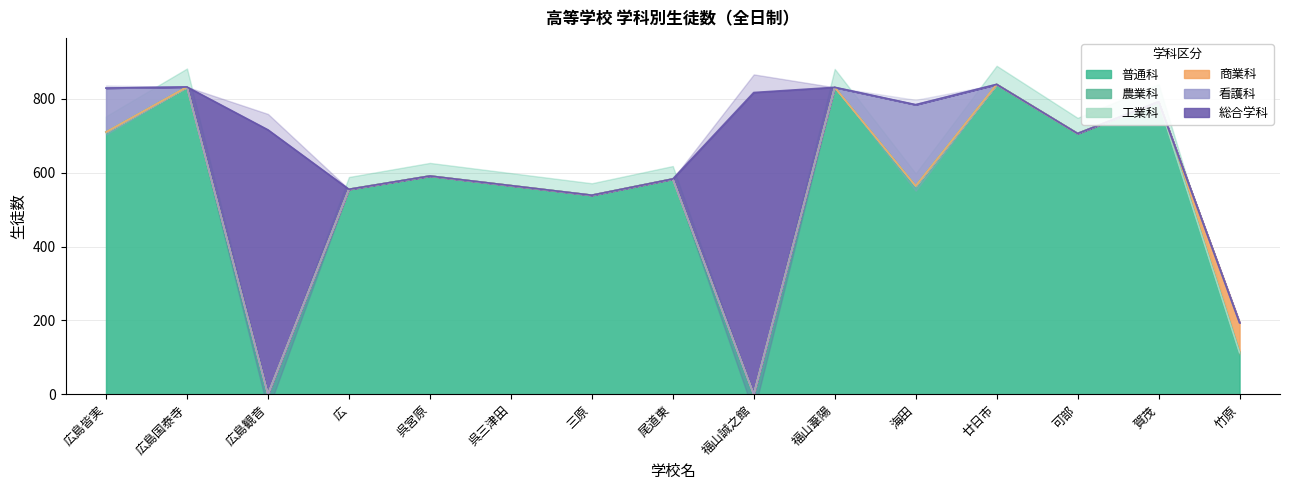

Between 尾道東 and 賀茂, which is larger?

賀茂